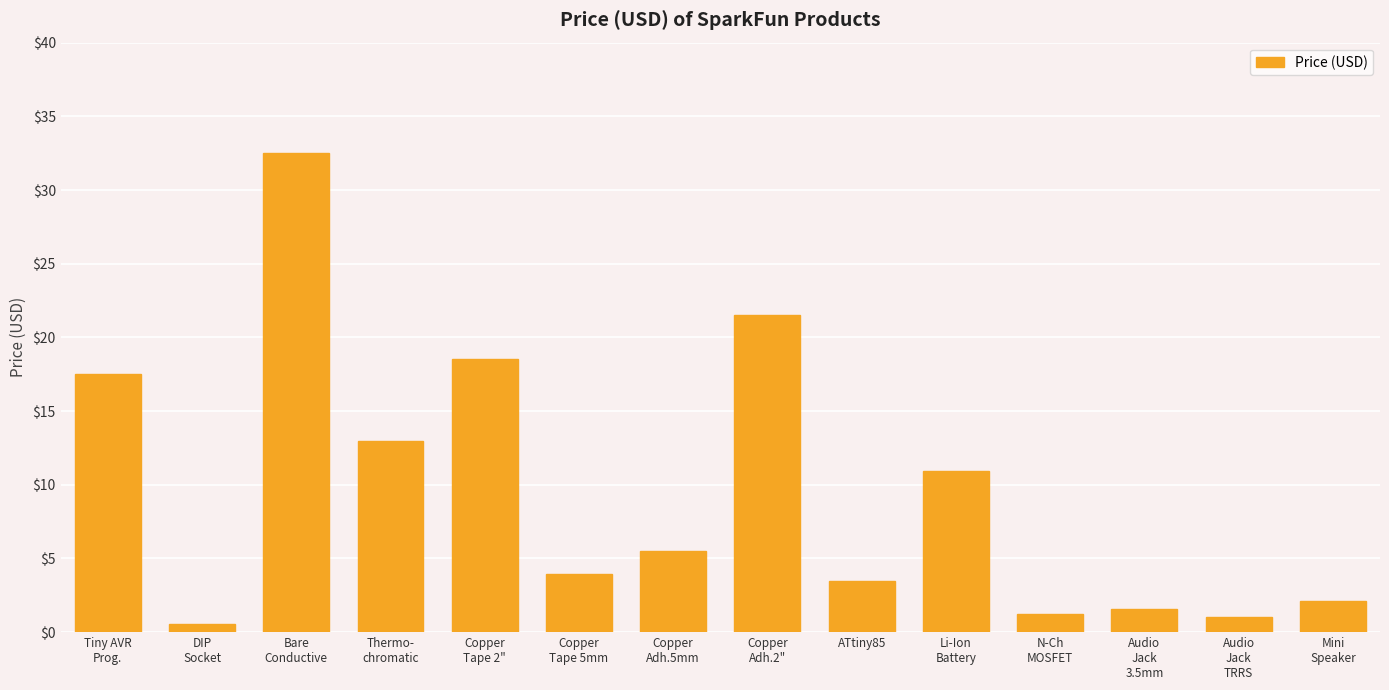

What is the change in value from DIP
Socket to Audio
Jack
TRRS?

+0.5